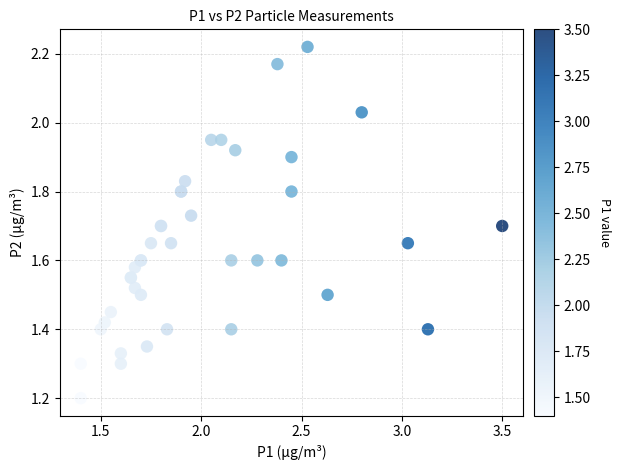

What Y value in the scatter plot is closest to 1?

1.2